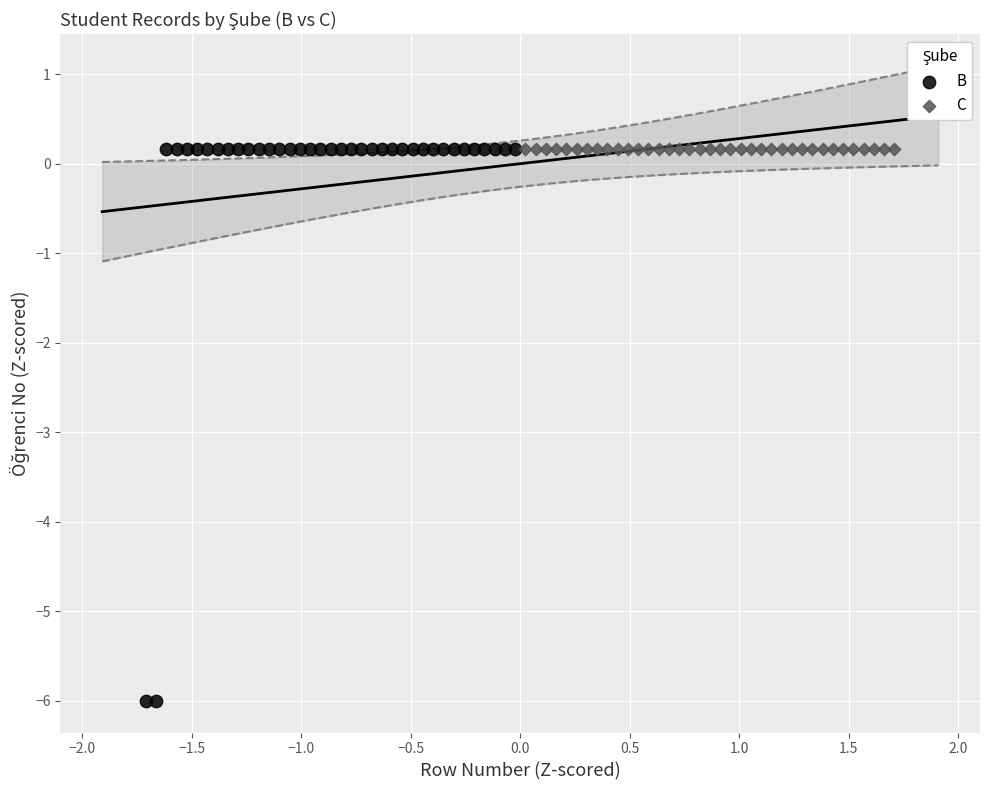

Which series has the widest spread of Y values?

B